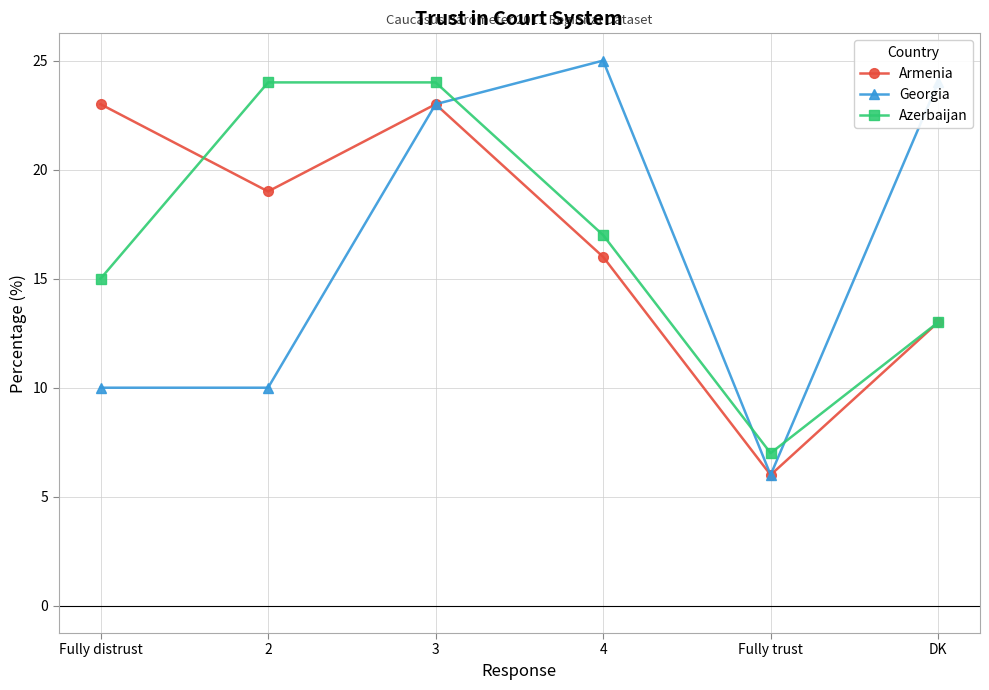

The value of Georgia at Fully distrust is 6. True or false?

False